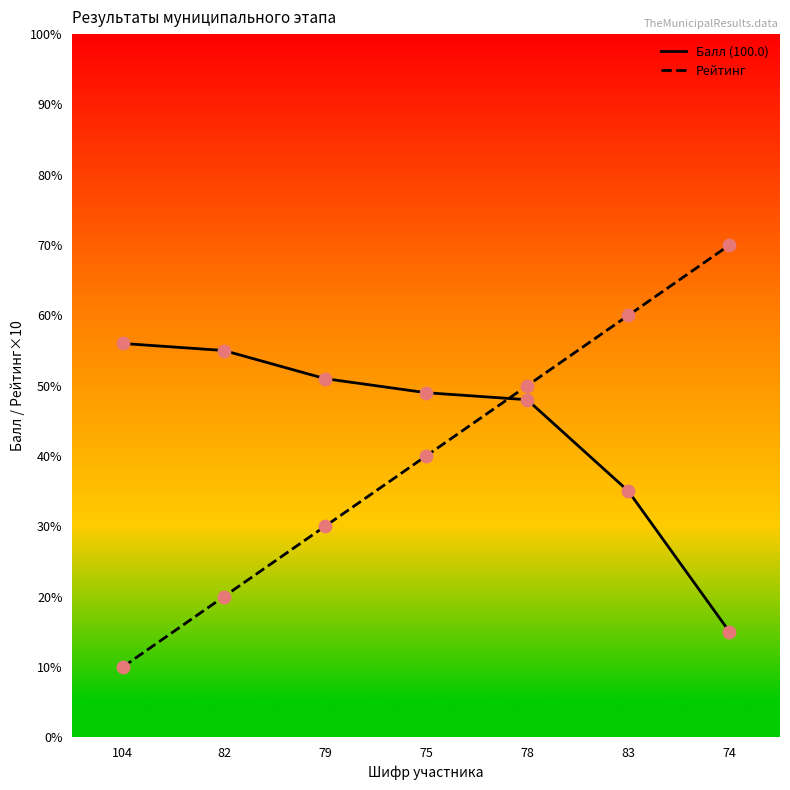

Which series has the largest total across all categories?

Балл